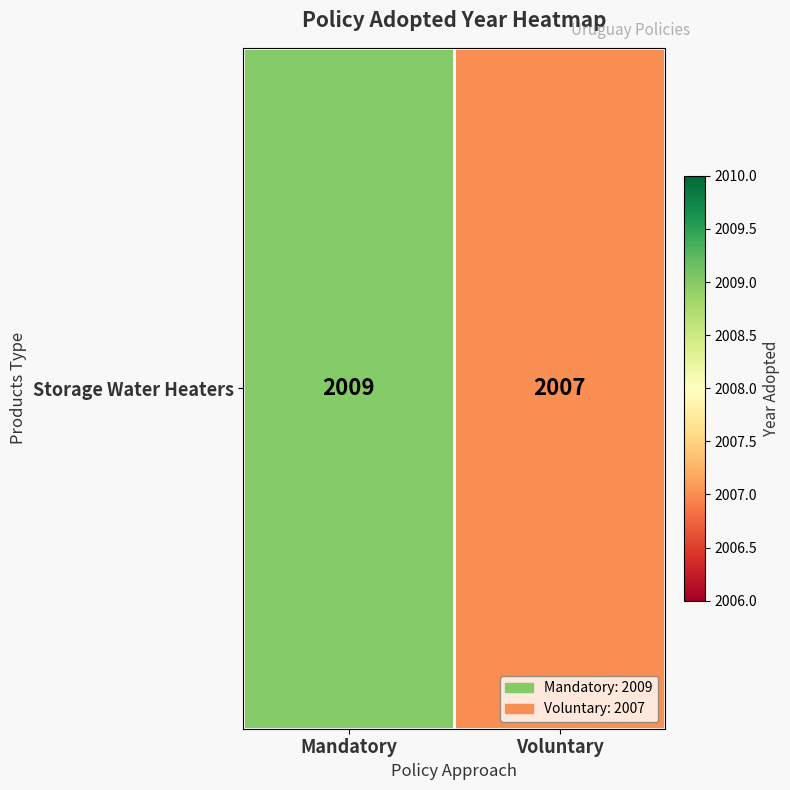

Which has a higher value, Voluntary or Mandatory?

Mandatory